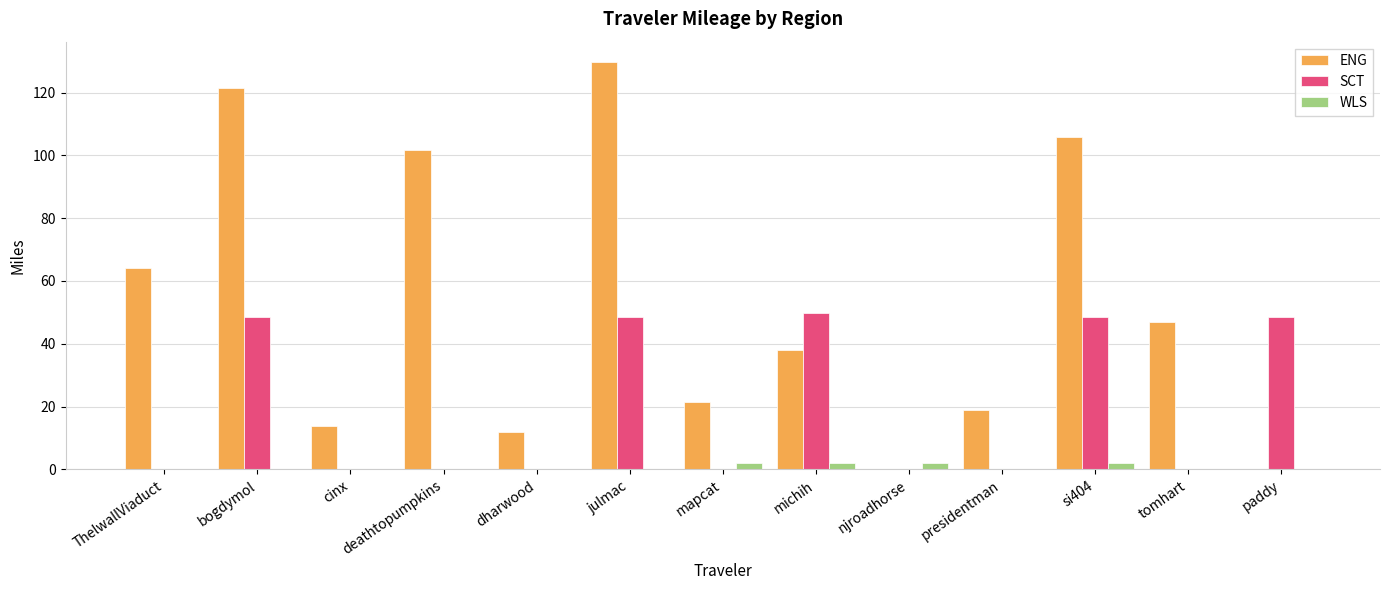

The value of ENG at bogdymol is 121.3. True or false?

True